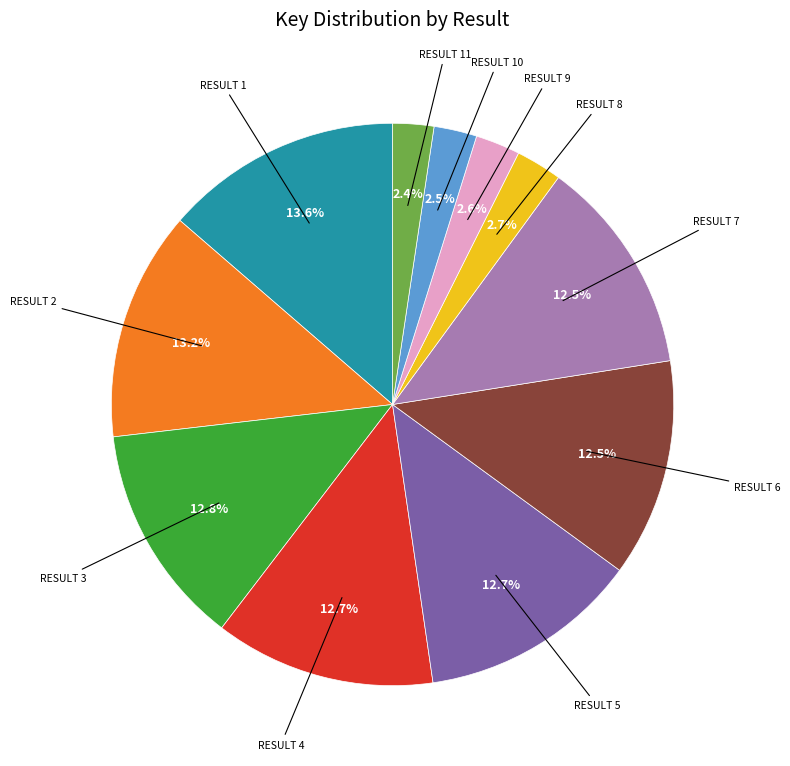

Is there a majority slice in this chart?

No